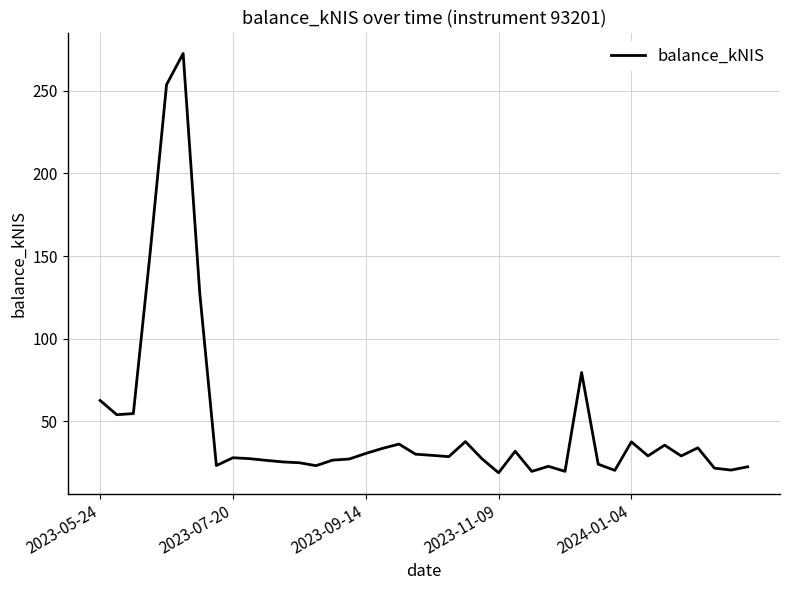

What is the minimum value shown in the chart?

18.9